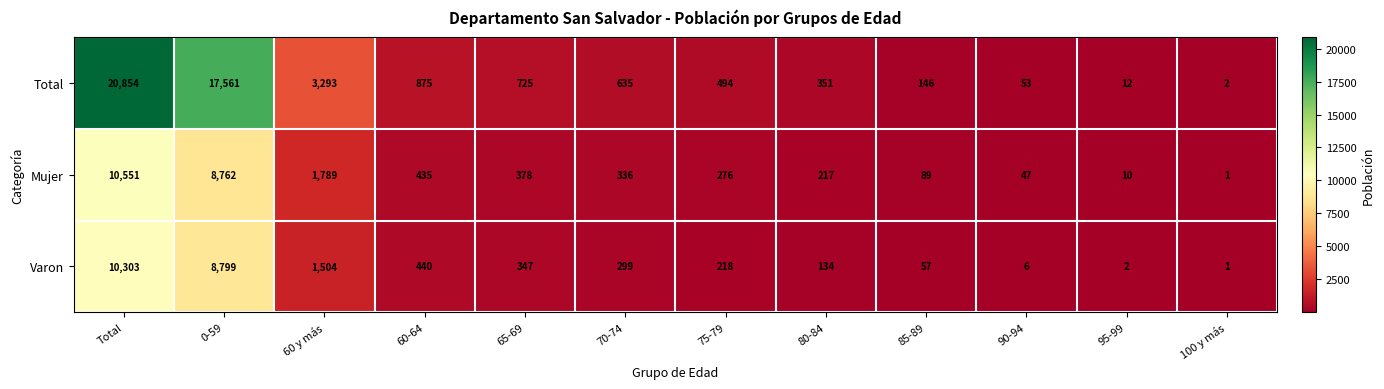

Rank the series by their maximum value, from lowest to highest.

Varon, Mujer, Total